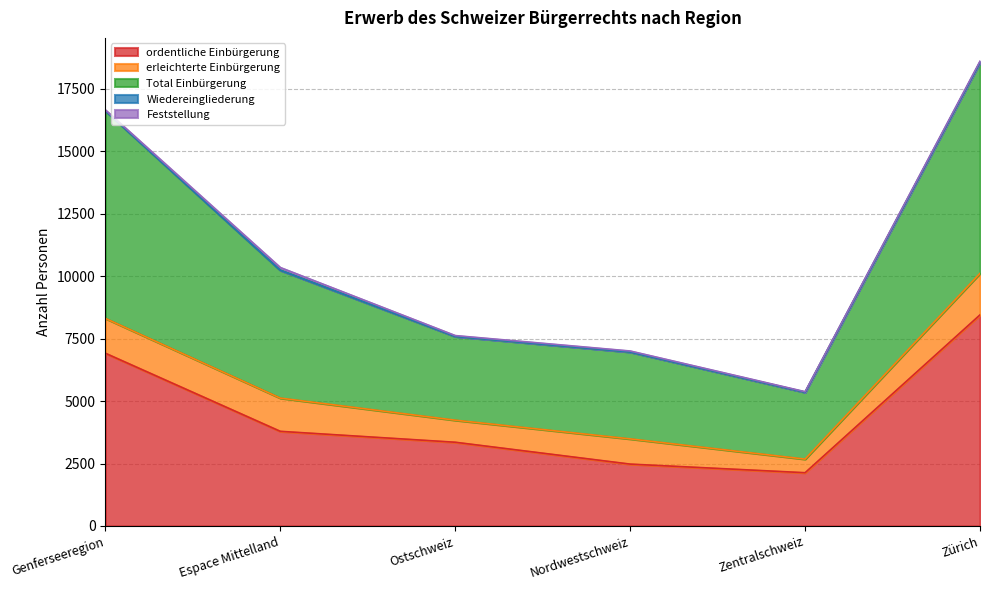

What is the sum of the Feststellung values at Ostschweiz and Zürich?

78